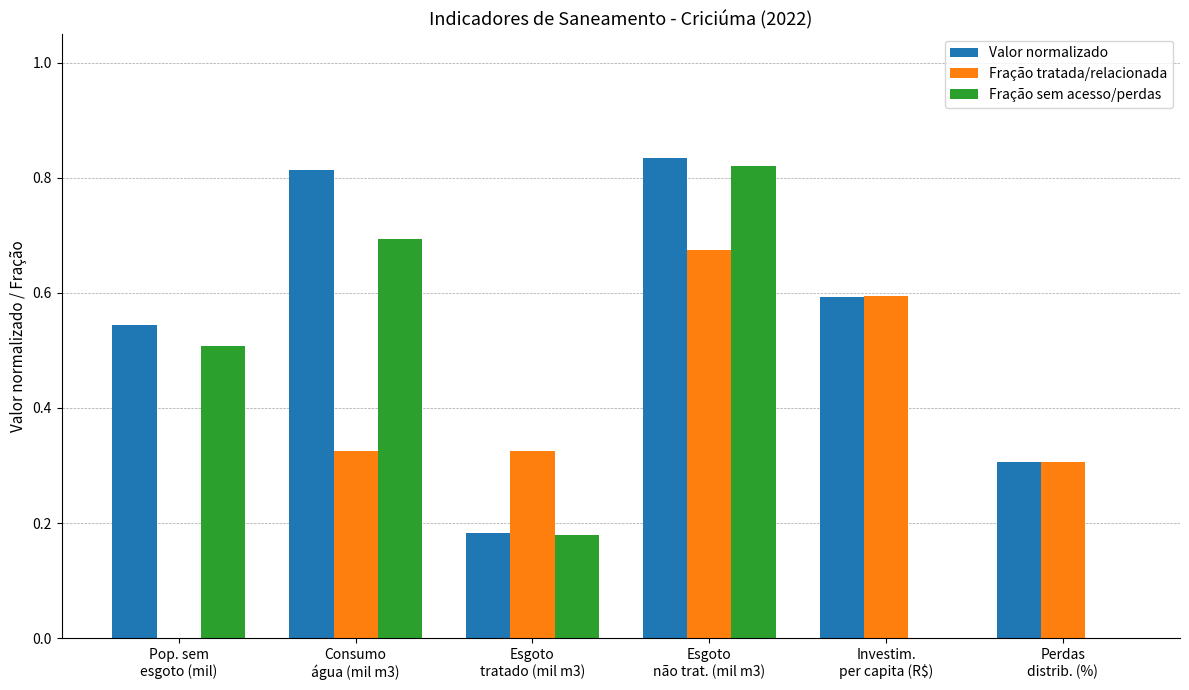

Which series has the largest total across all categories?

Valor normalizado